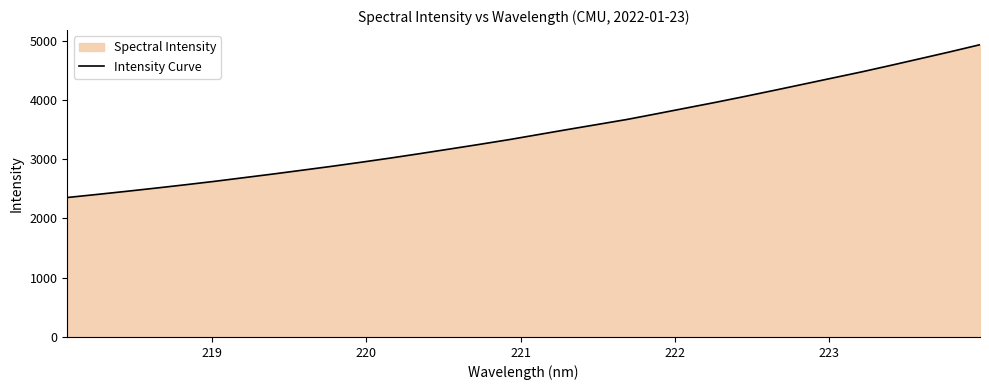

True or false: the data has more than 1 interior local peaks.

False